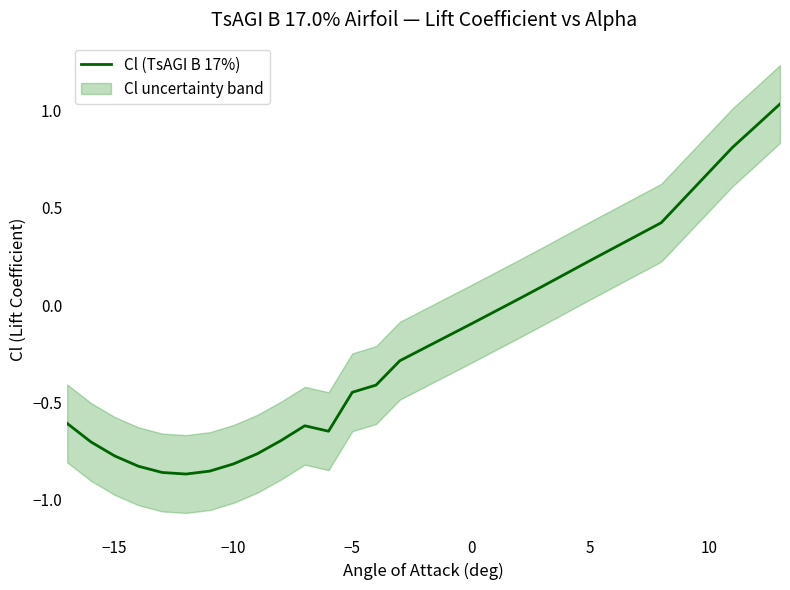

Is it true that Cl (TsAGI B 17%) equals 0.7 at 10?

True